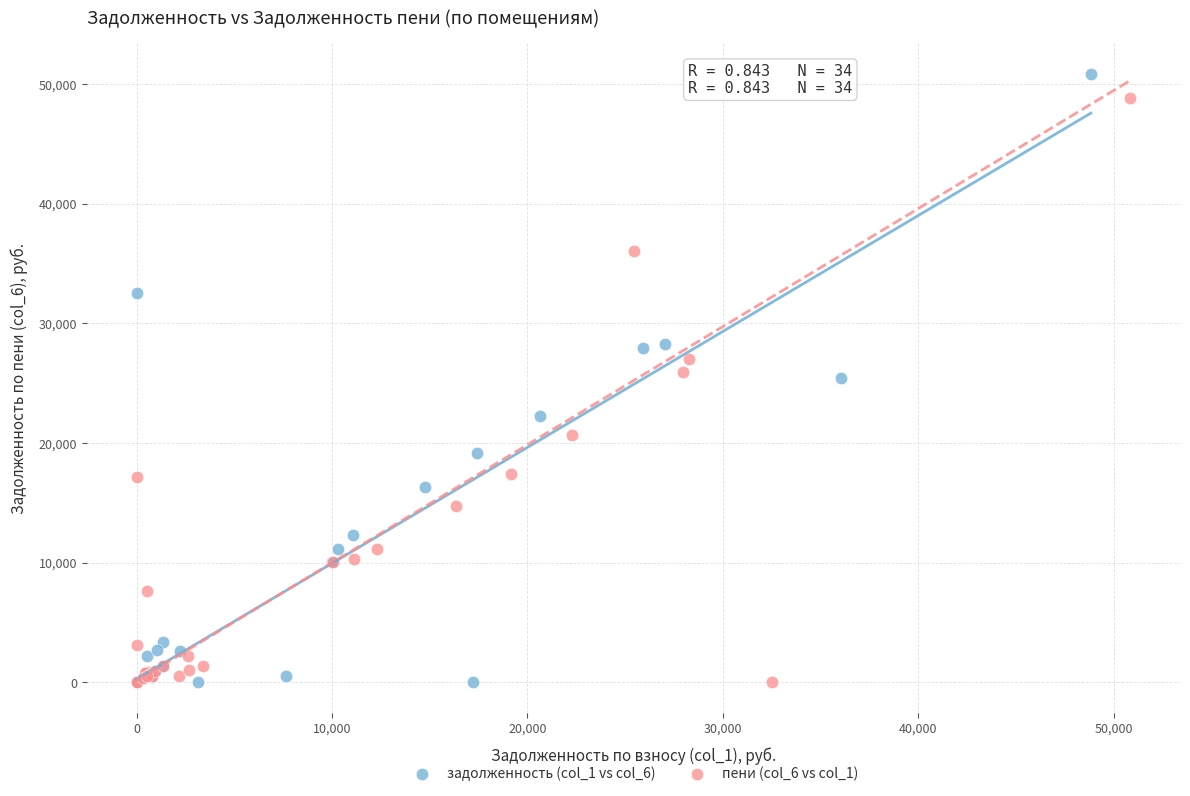

Which series contains the highest Y value?

задолженность (col_1 vs col_6)